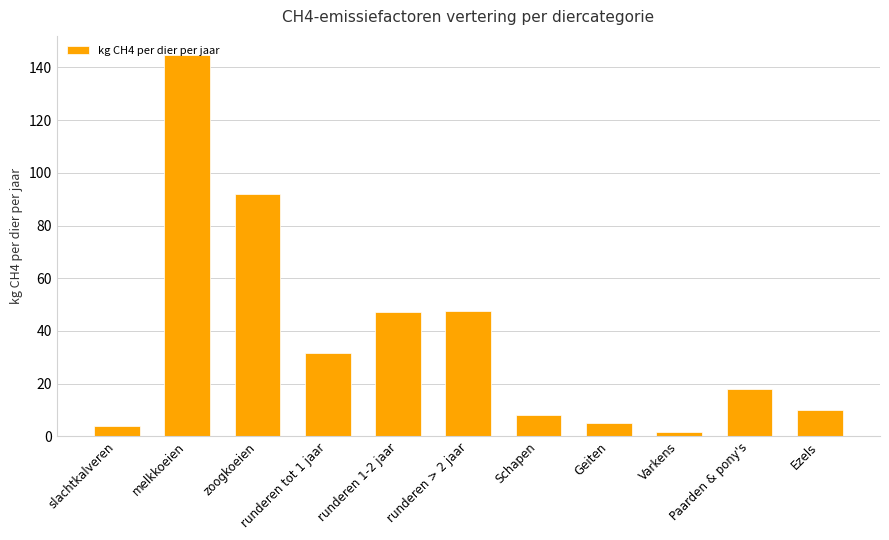

What is the change in value from runderen 1-2 jaar to Schapen?

-39.3